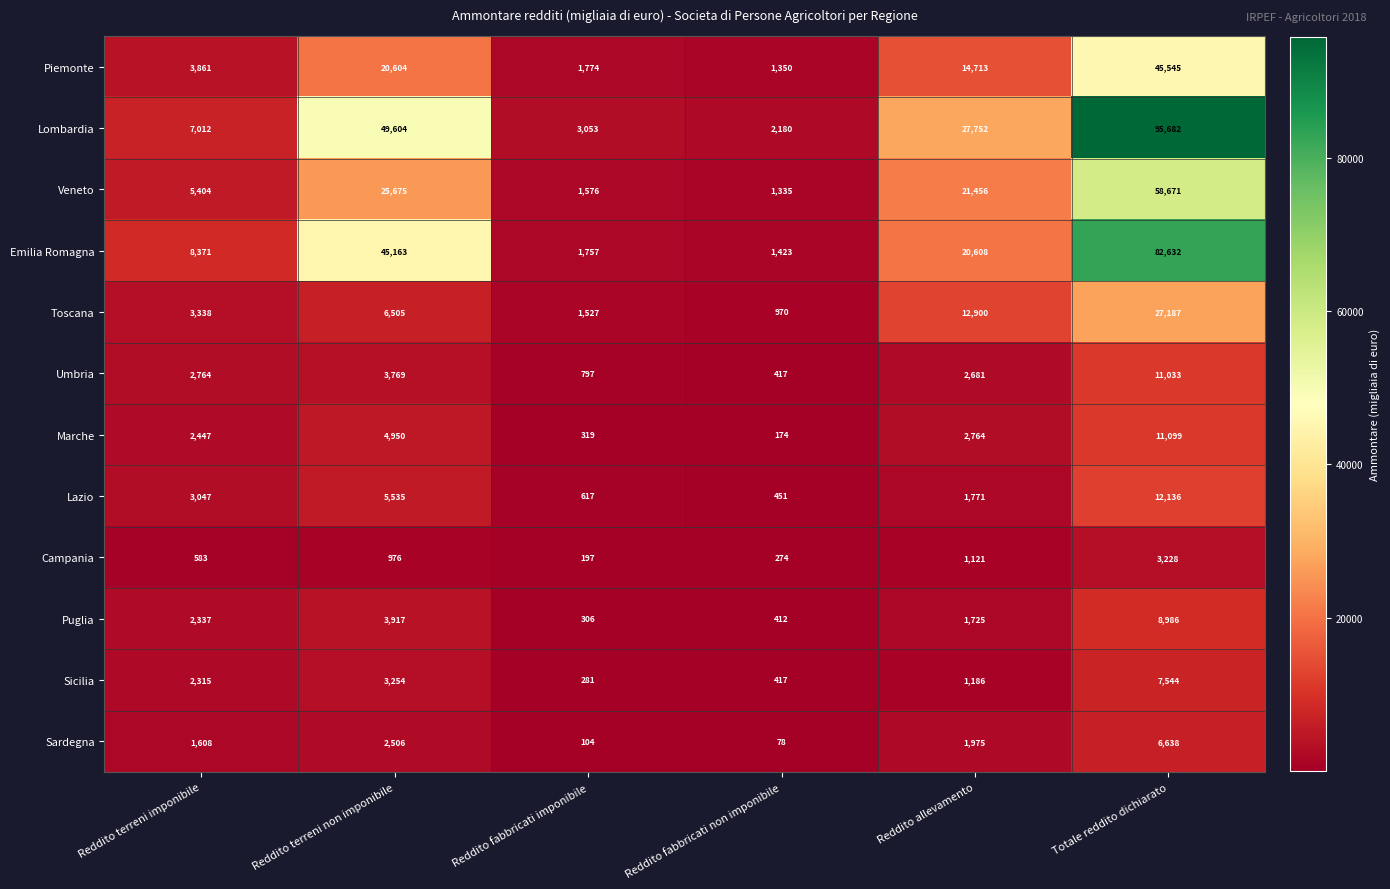

Which series has the widest spread of values?

Lombardia